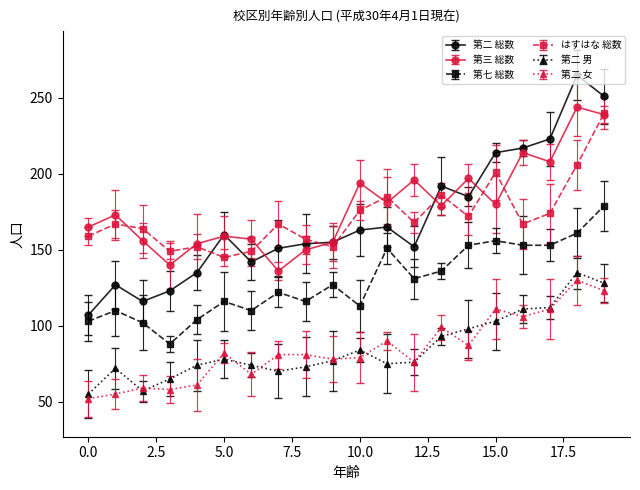

True or false: 第七 総数 has more than 0 interior local peaks.

True